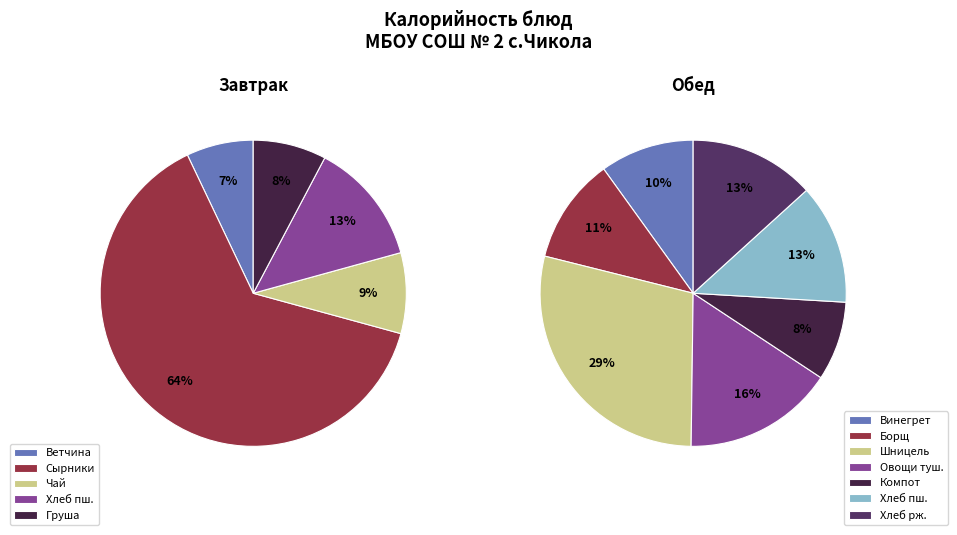

Count the number of slices in the pie.

12